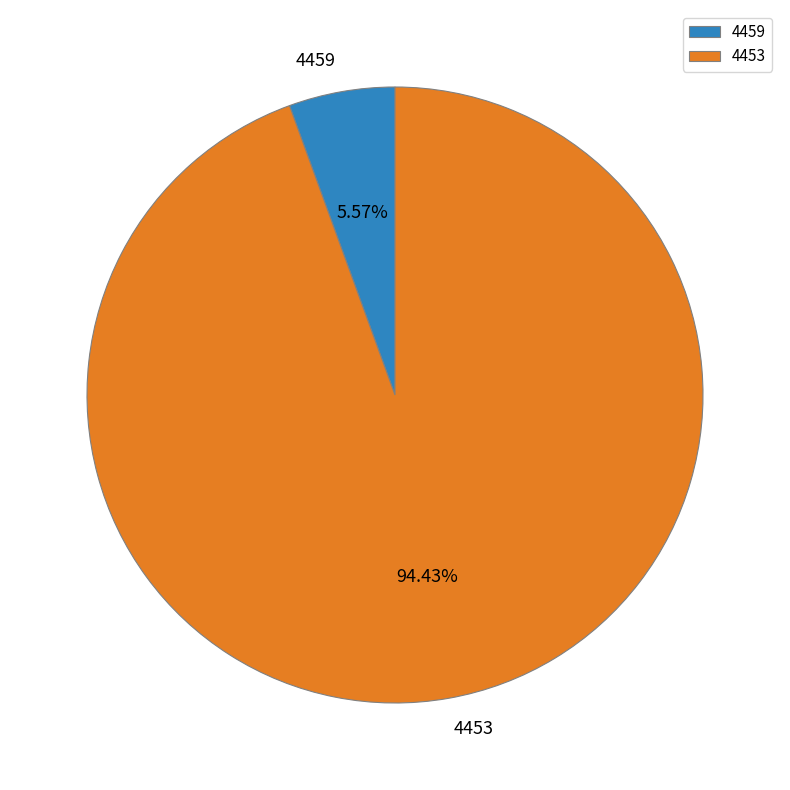

What portion of the pie excludes 4459?

94.4%